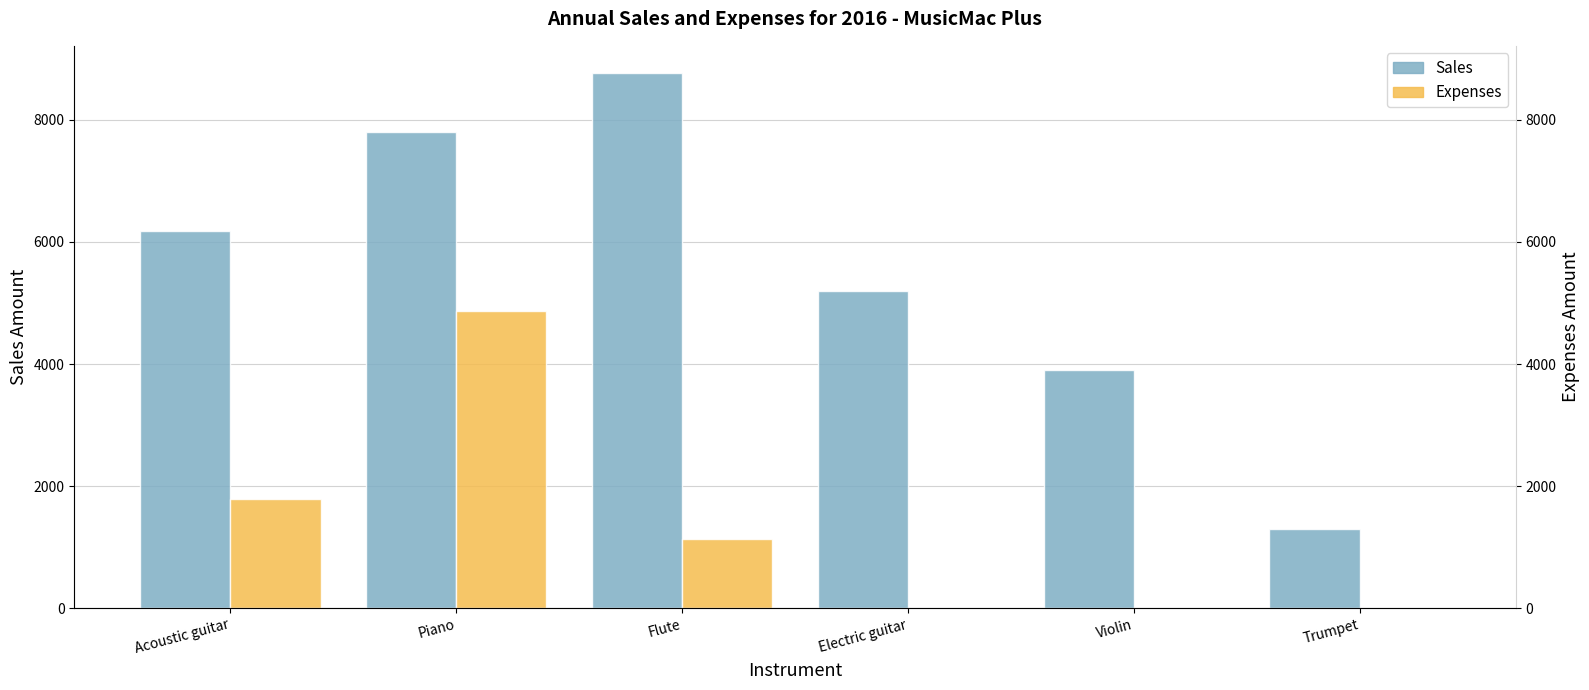

Reading left to right, what are all the values shown in this chart?

Sales: 6175.0	7800.0	8775.0	5200.0	3900.0	1300.0
Expenses: 1787.5	4875.0	1137.5	0.0	0.0	0.0